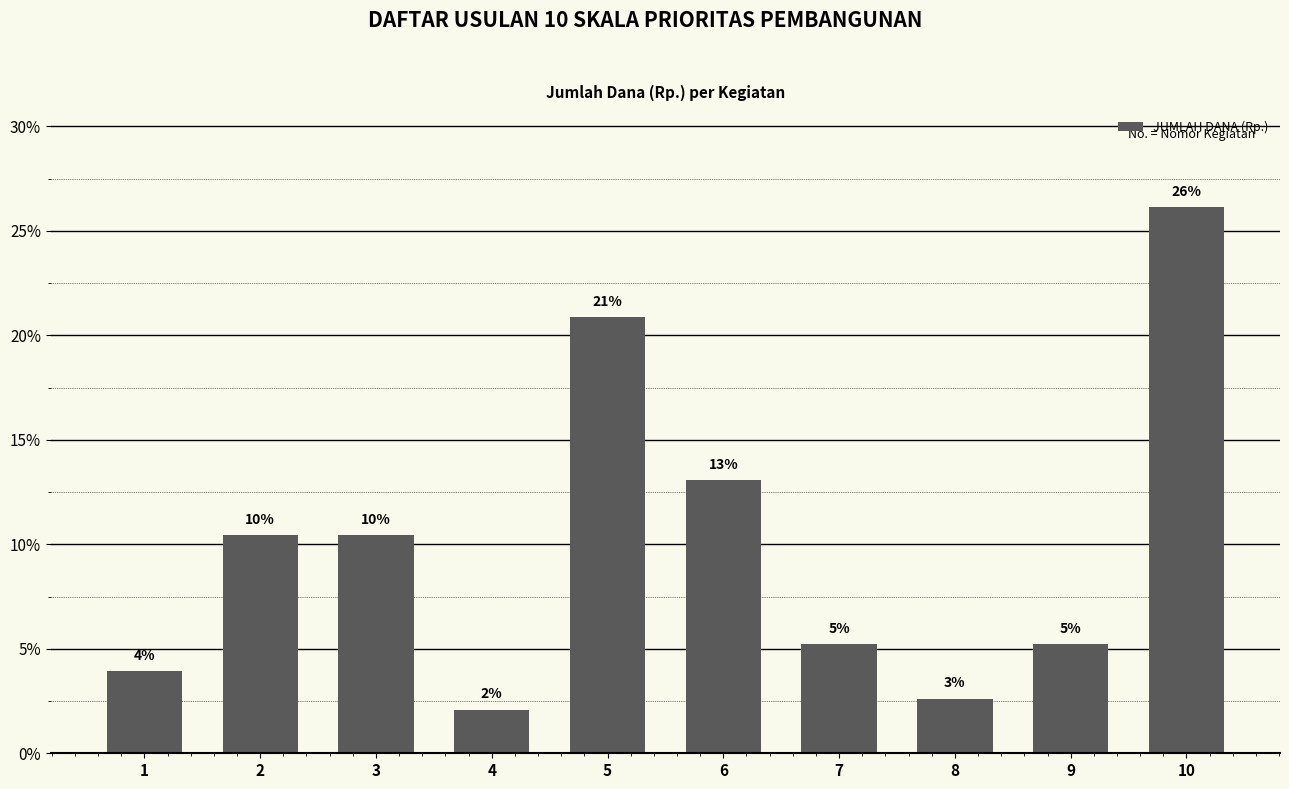

Are the bars horizontal?

No